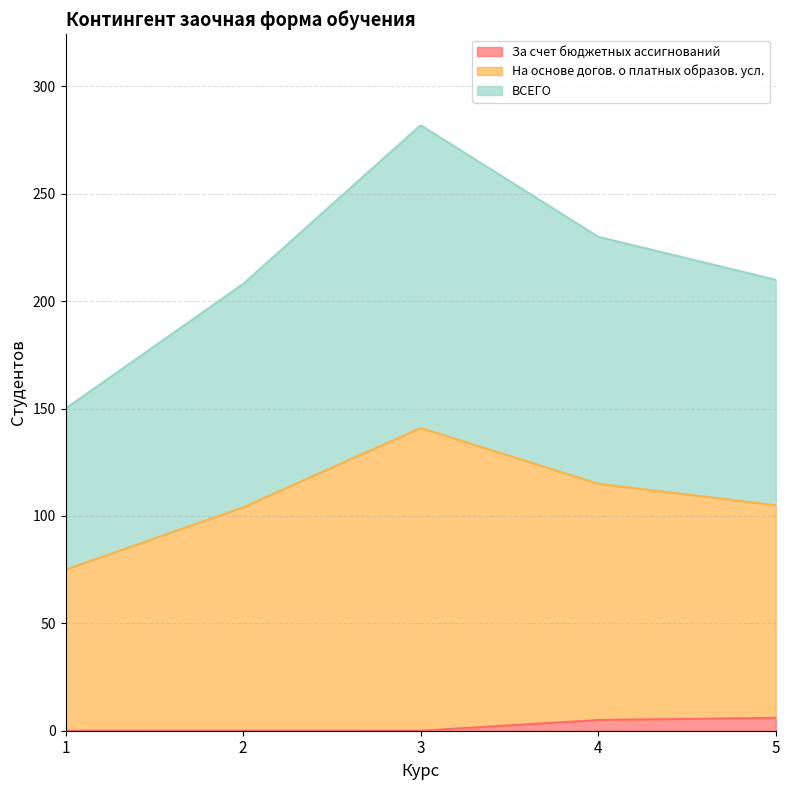

At which category does the chart reach its peak across all series?

3